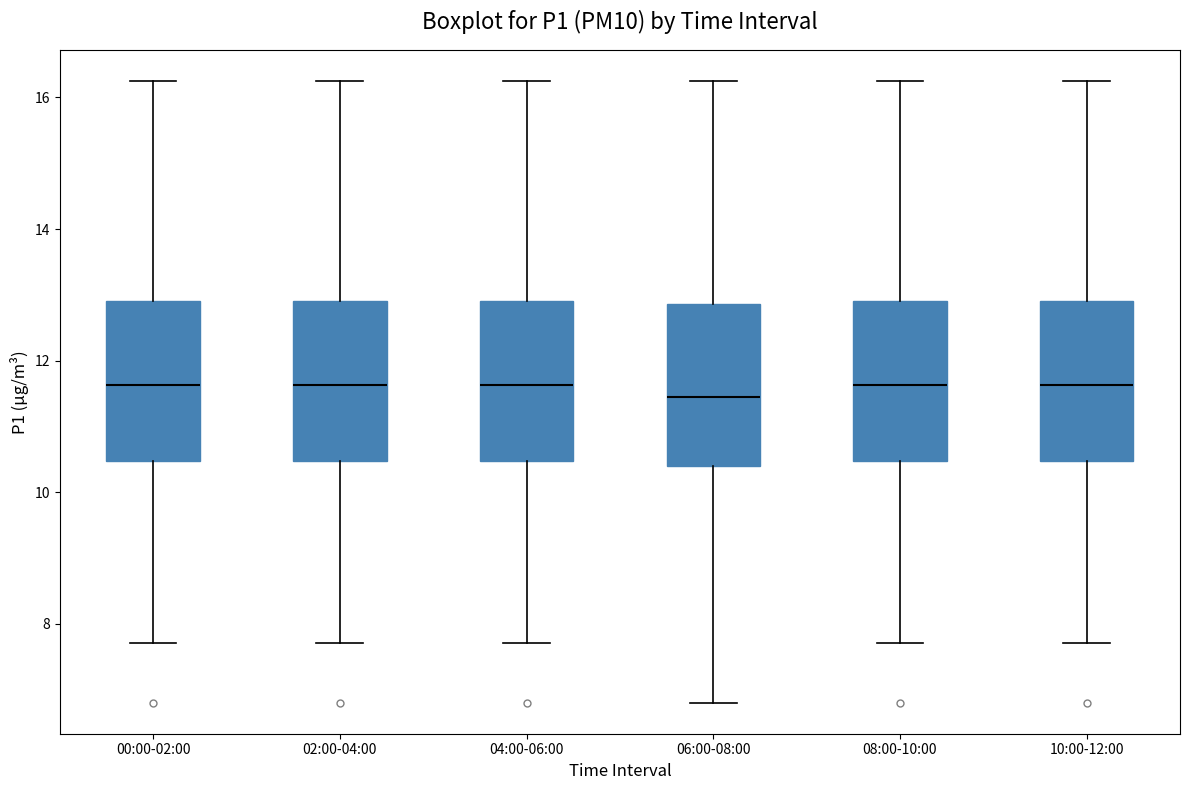

Where is the lower edge of the box for 10:00-12:00 on the y-axis? The values are not printed on the chart, so give them approximately, as read against the axis.

10.4